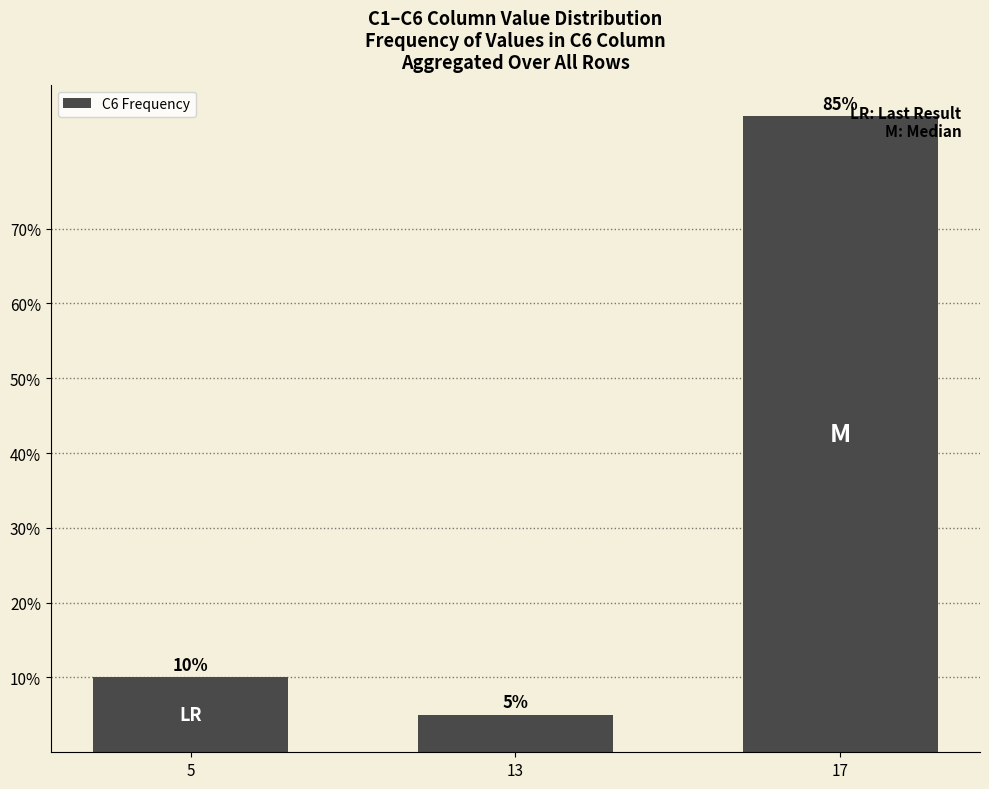

Reading left to right, what are all the values shown in this chart?

5=10	13=5	17=85